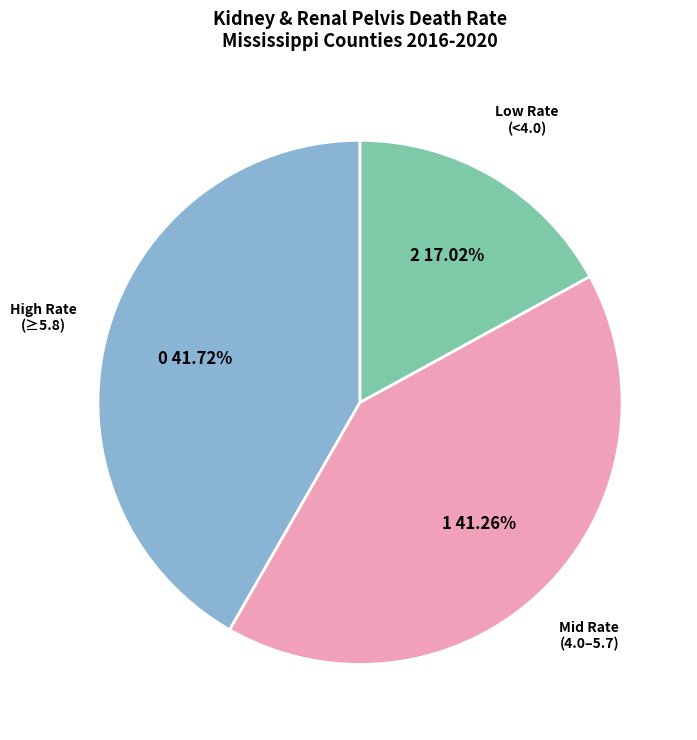

What is the ratio of the value at Mid Rate (4.0–5.7) to the value at Low Rate (<4.0)?

2.4